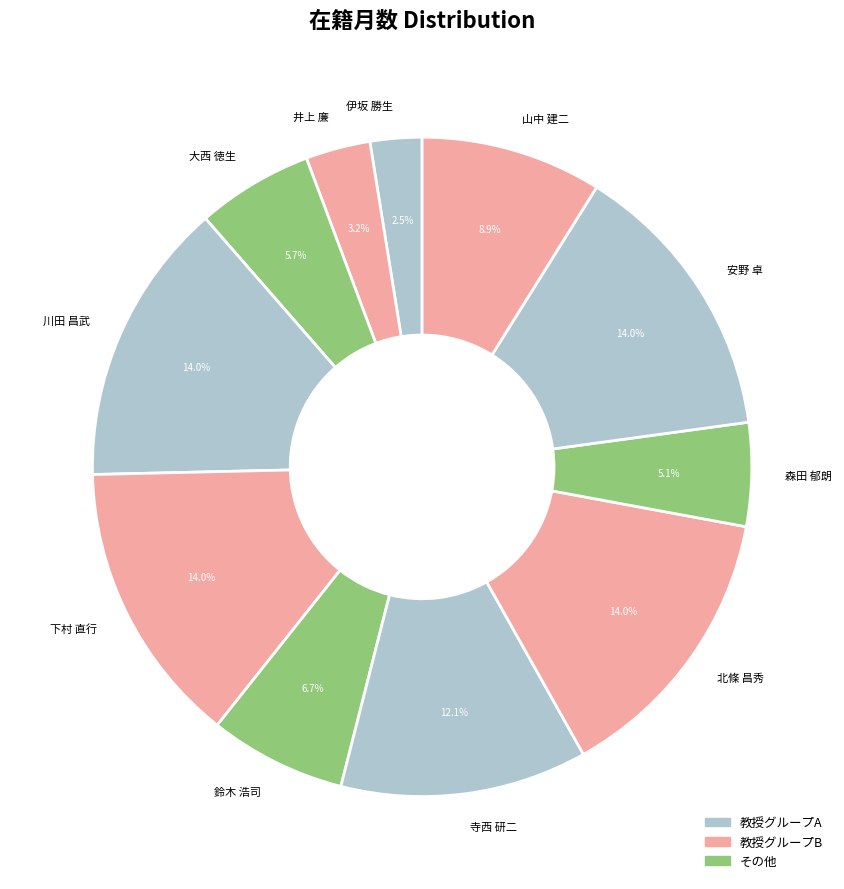

To the nearest percent, what is the average slice percentage?

9%